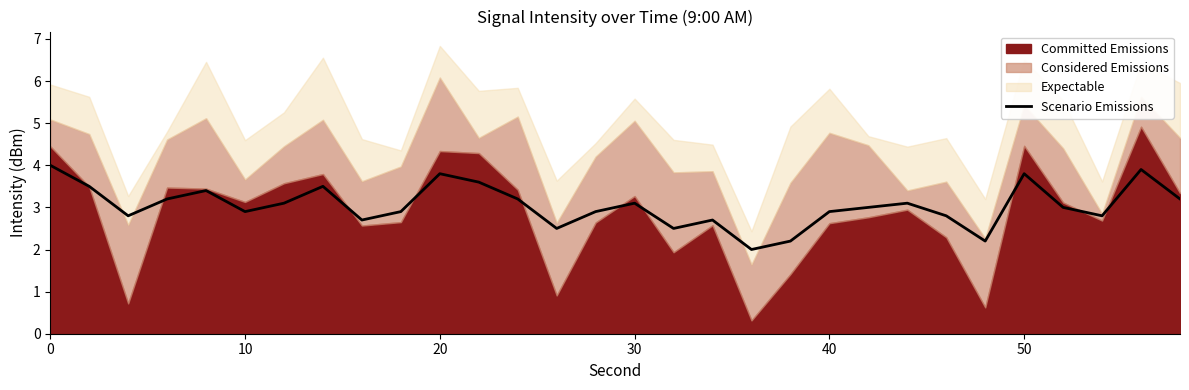

What is the highest value of the Scenario Emissions series?

4.0